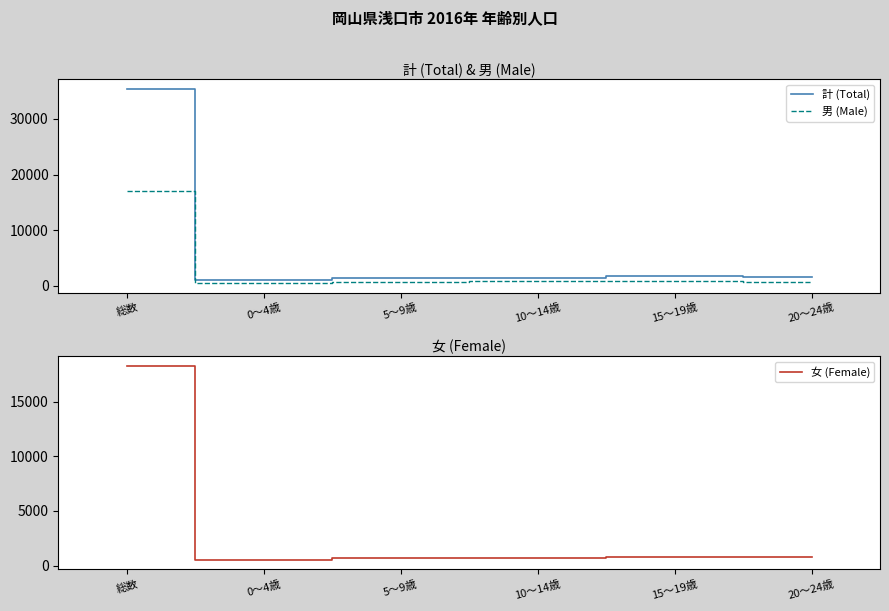

Reading left to right, list all the values displayed in this chart.

計 (Total): 総数=35360	0～4歳=1086	5～9歳=1375	10～14歳=1505	15～19歳=1695	20～24歳=1527
男 (Male): 総数=17106	0～4歳=544	5～9歳=720	10～14歳=788	15～19歳=867	20～24歳=751
女 (Female): 総数=18254	0～4歳=542	5～9歳=655	10～14歳=717	15～19歳=828	20～24歳=776